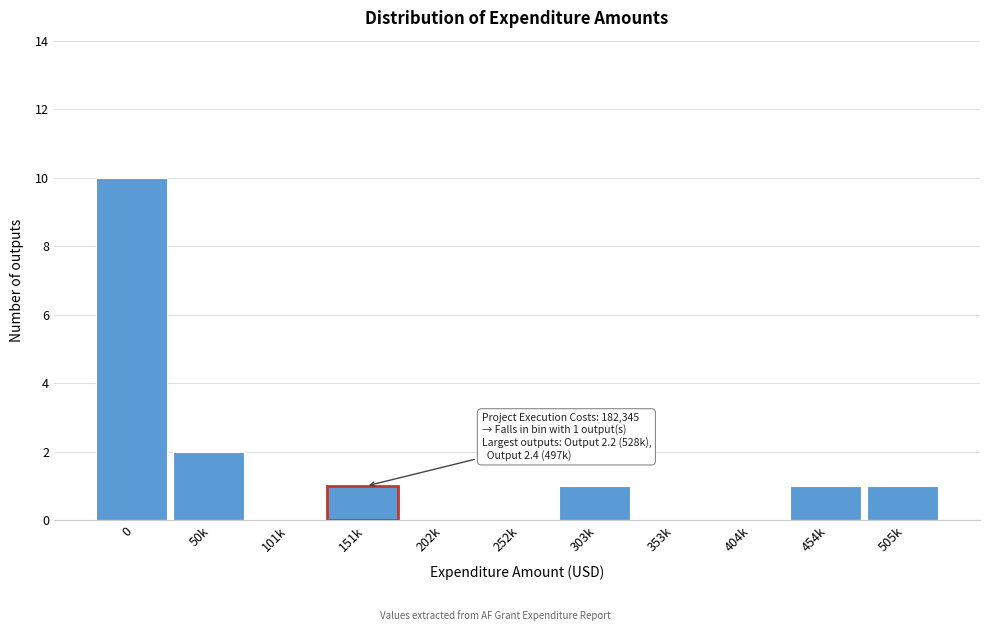

Reading left to right, transcribe all the data shown in this chart.

0=10	50k=2	101k=0	151k=1	202k=0	252k=0	303k=1	353k=0	404k=0	454k=1	505k=1